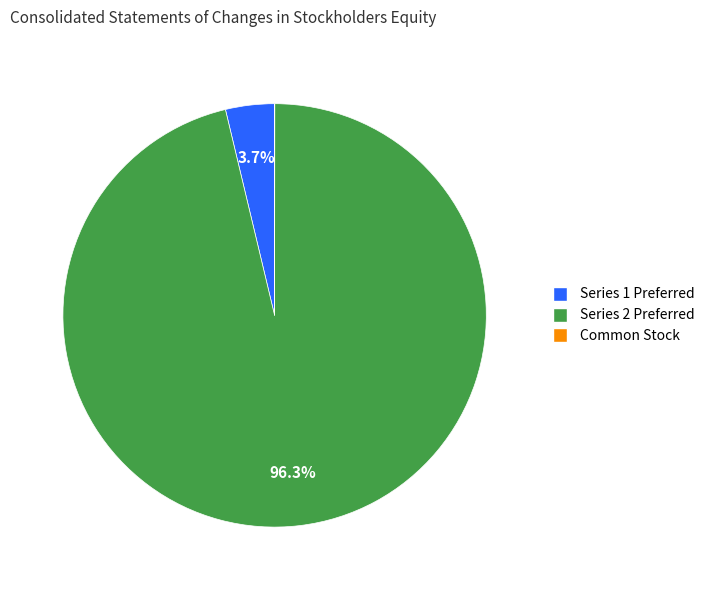

Is there any slice that represents more than half of the pie?

Yes